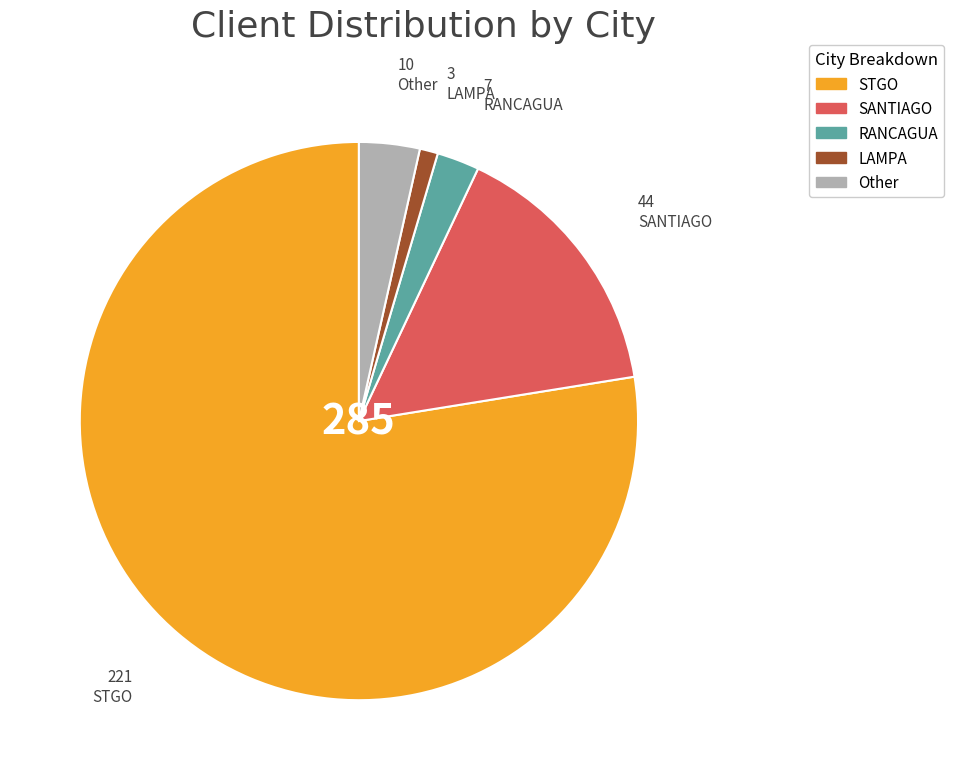

Which has a higher value, Other or SANTIAGO?

SANTIAGO